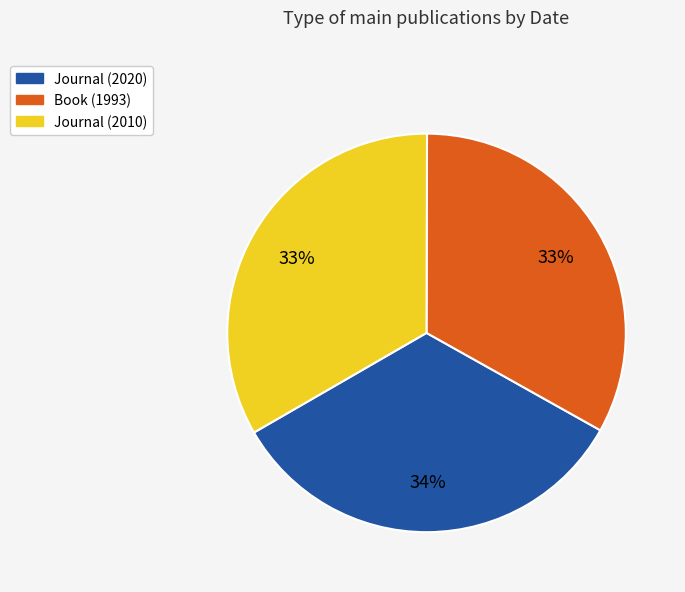

What is the ratio of the value at Journal (2010) to the value at Book (1993)?

1.0